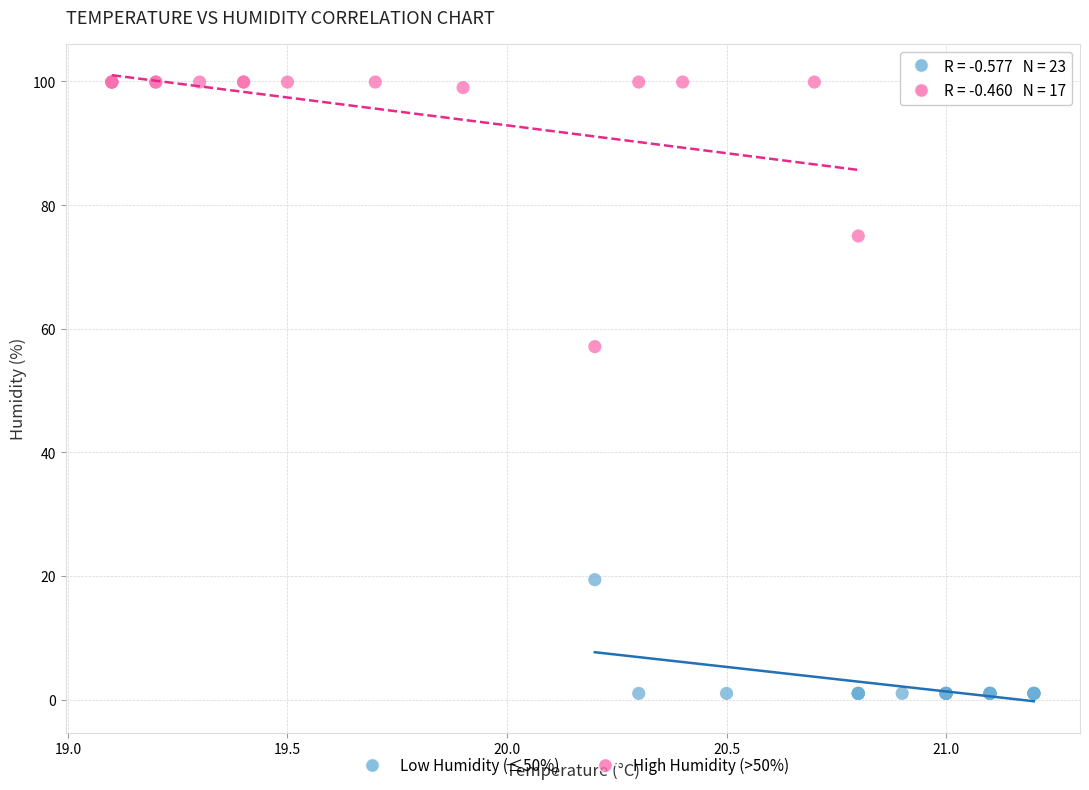

Which series contains the highest Y value?

High Humidity (>50%)